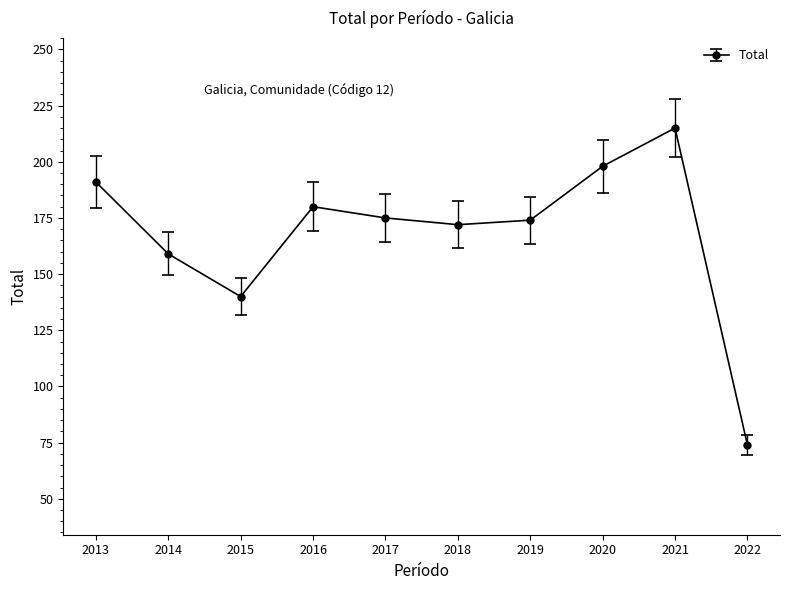

Which has a higher value, 2015 or 2014?

2014